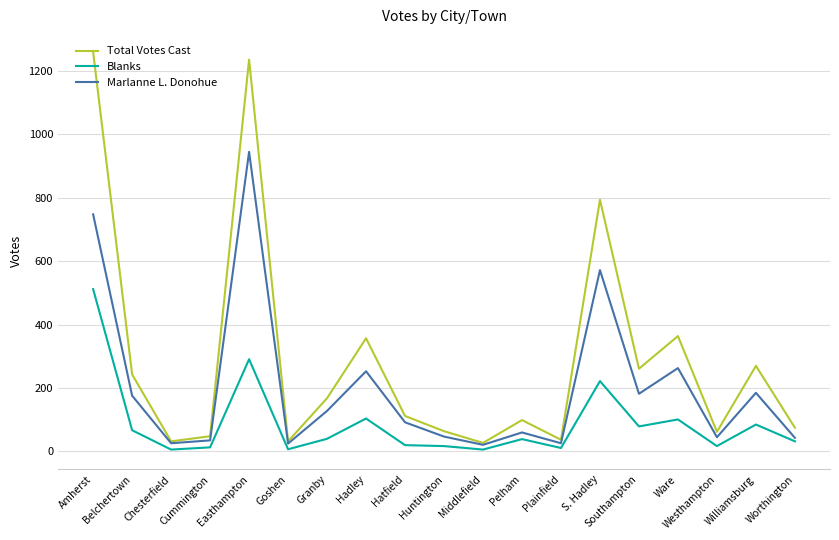

Rank the series at Westhampton from lowest to highest value.

Blanks, Marlanne L. Donohue, Total Votes Cast